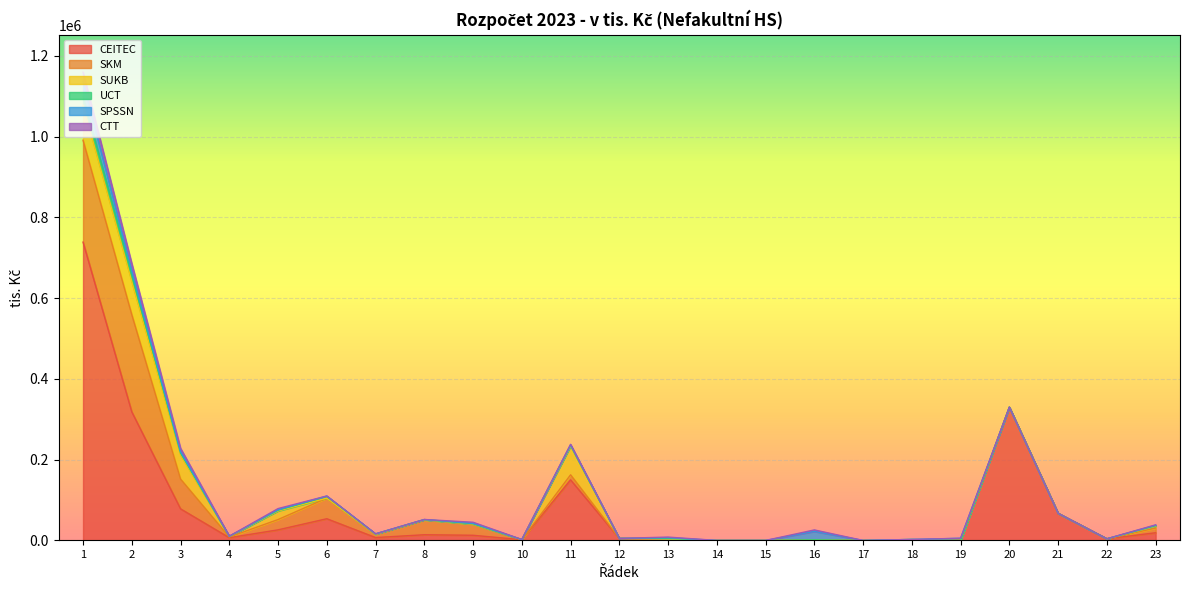

What is the maximum value for CEITEC?

738894